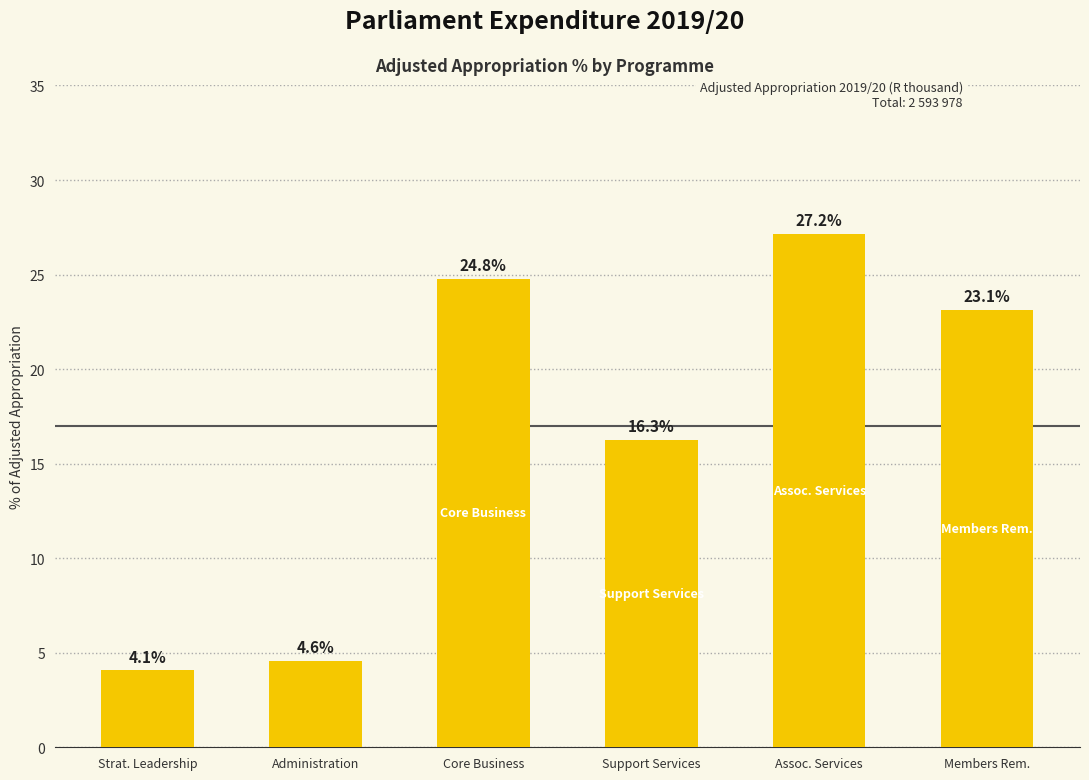

Approximately how many times larger is the value at Administration compared to Strat. Leadership?

1.1